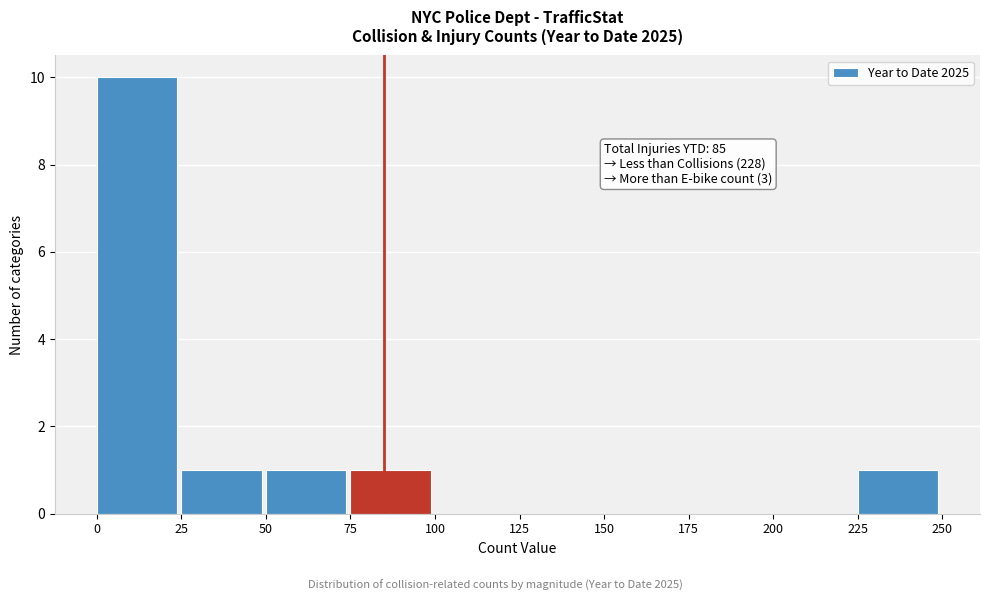

Which range on the x-axis has the tallest bar?

0 to 25